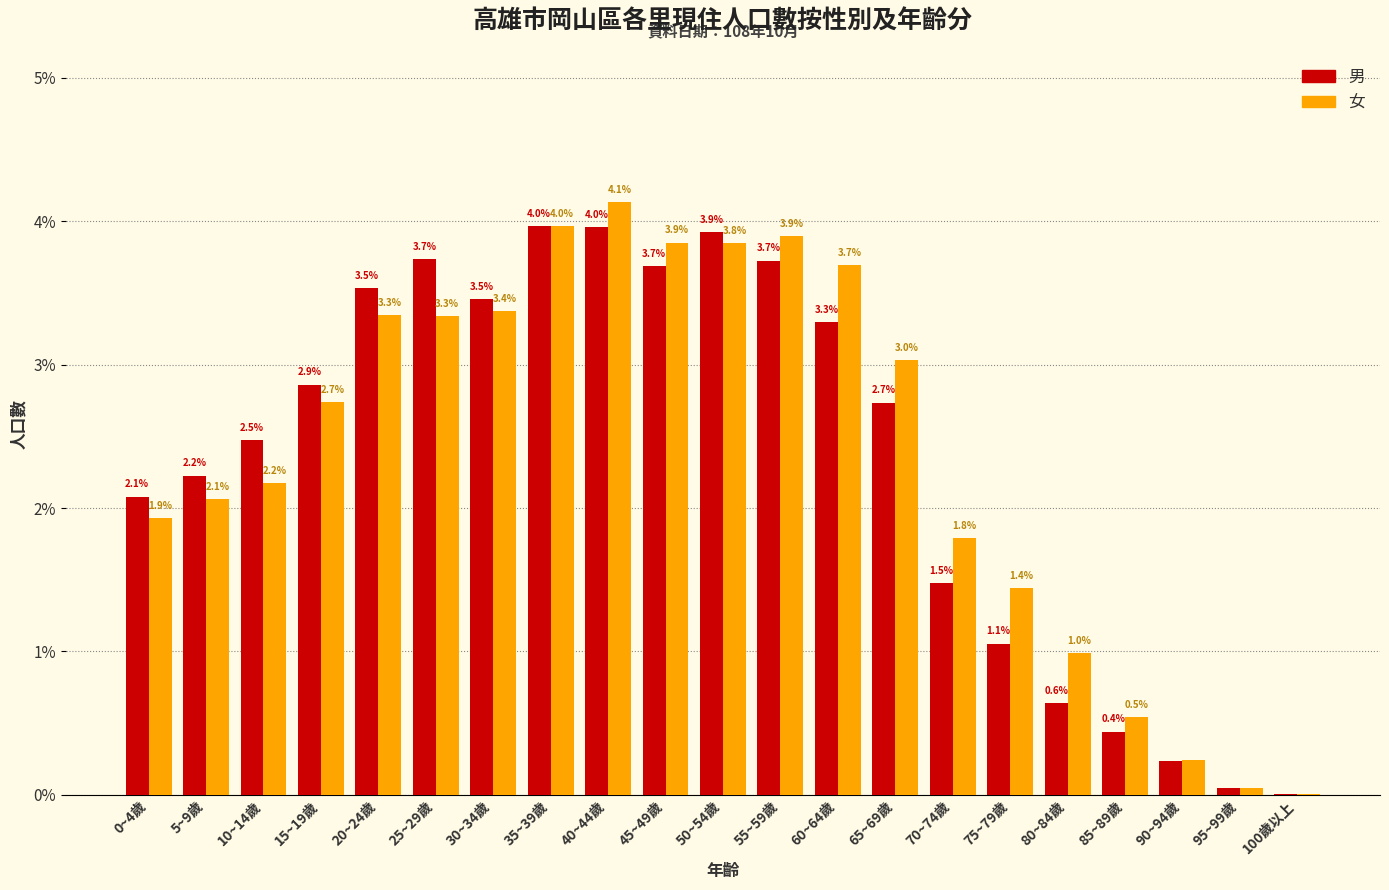

What is the maximum value shown in the chart?

4.1